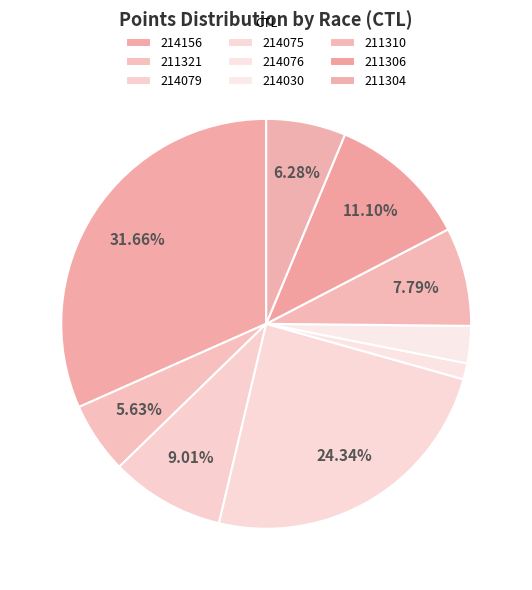

Rank the categories by value from highest to lowest.

214156, 214075, 211306, 214079, 211310, 211304, 211321, 214030, 214076